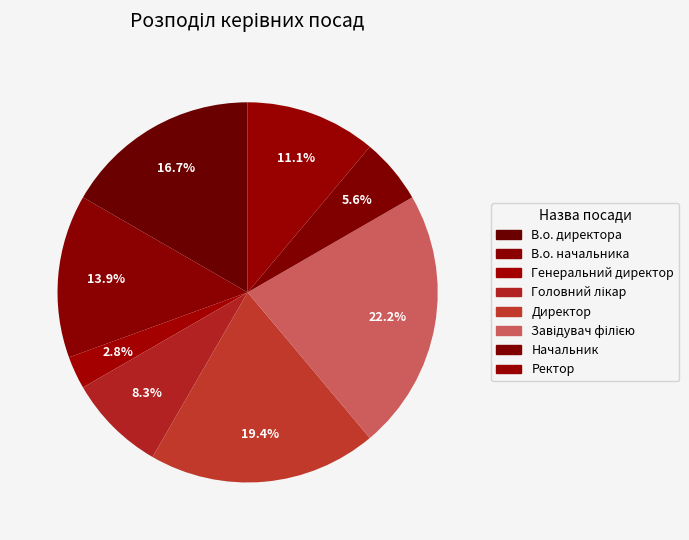

What is the total percentage of В.о. директора and Ректор?

27.8%